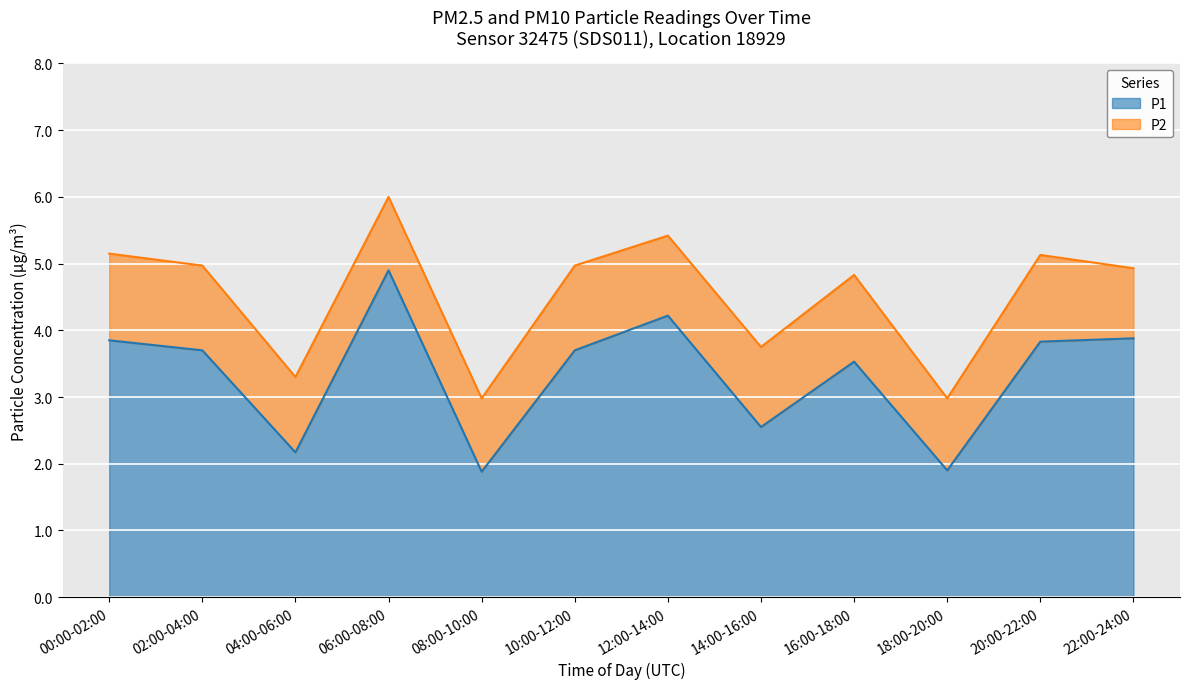

At which label does the data first exceed 3?

00:00-02:00